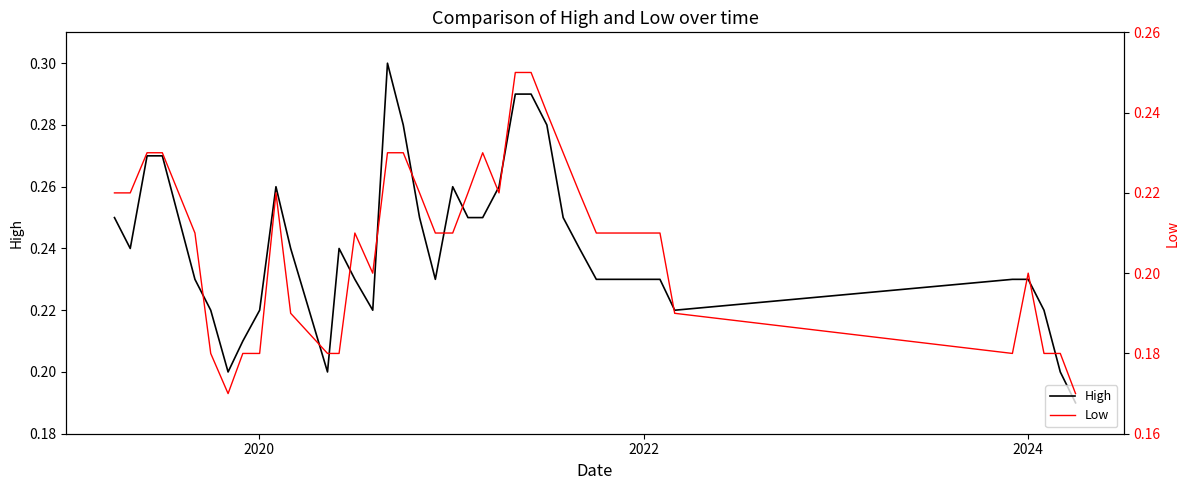

Which series has the largest range (max minus min)?

High